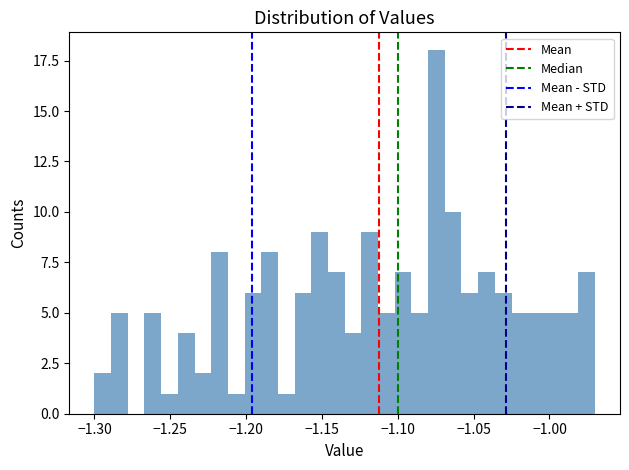

Read against the x-axis, roughly where is the centre of the tallest bar?

-1.075